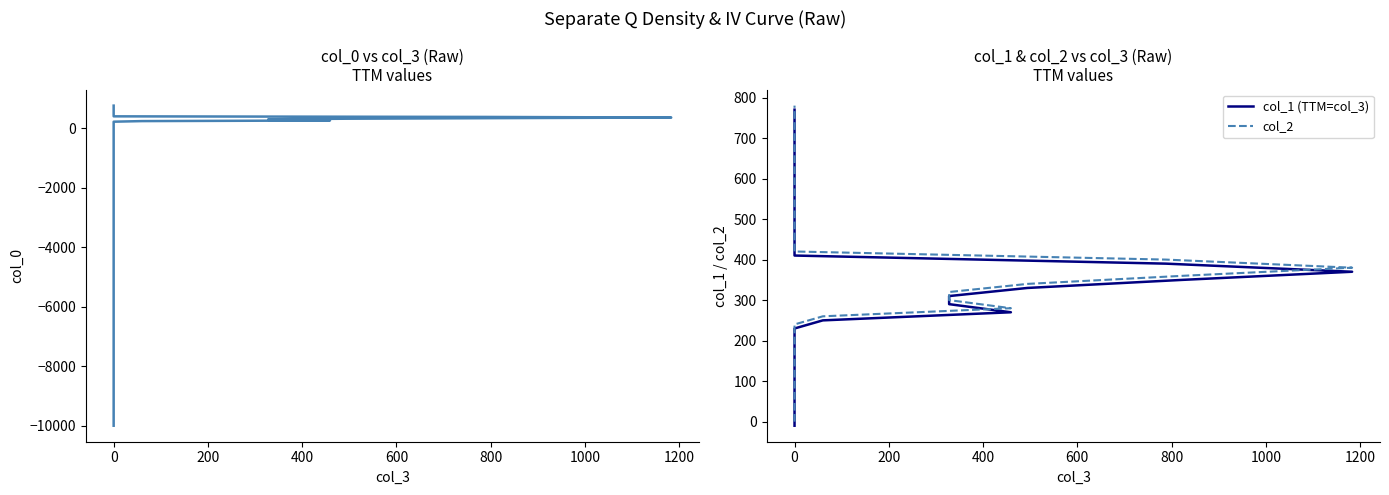

The col_0 series shows 659 at 0. True or false?

False